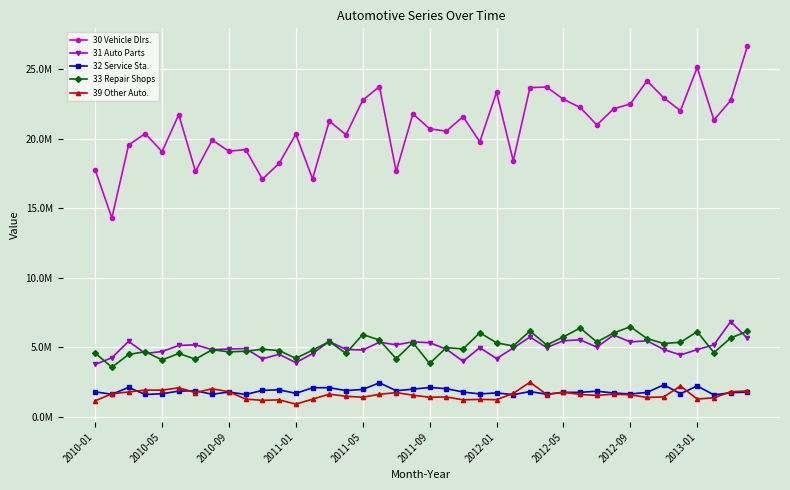

True or false: 30 Vehicle Dlrs. and 32 Service Sta. intersect in this chart.

False